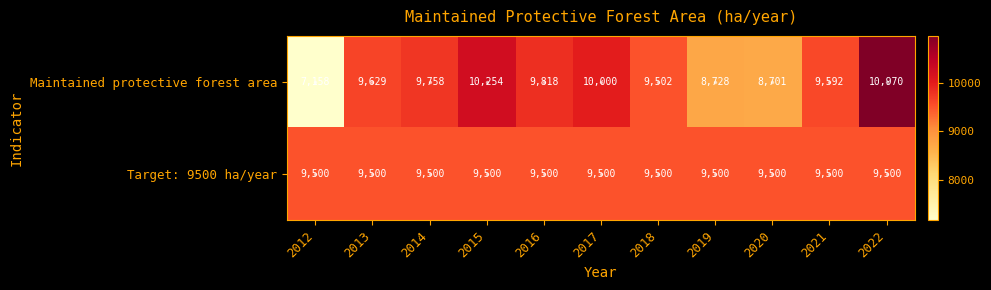

Is the value of Maintained protective forest area at 2020 greater than the value of Target: 9500 ha/year at 2022?

No